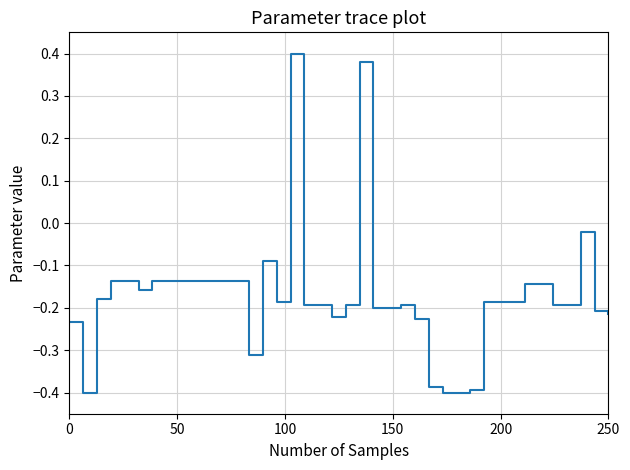

How many distinct data groups are displayed?

1